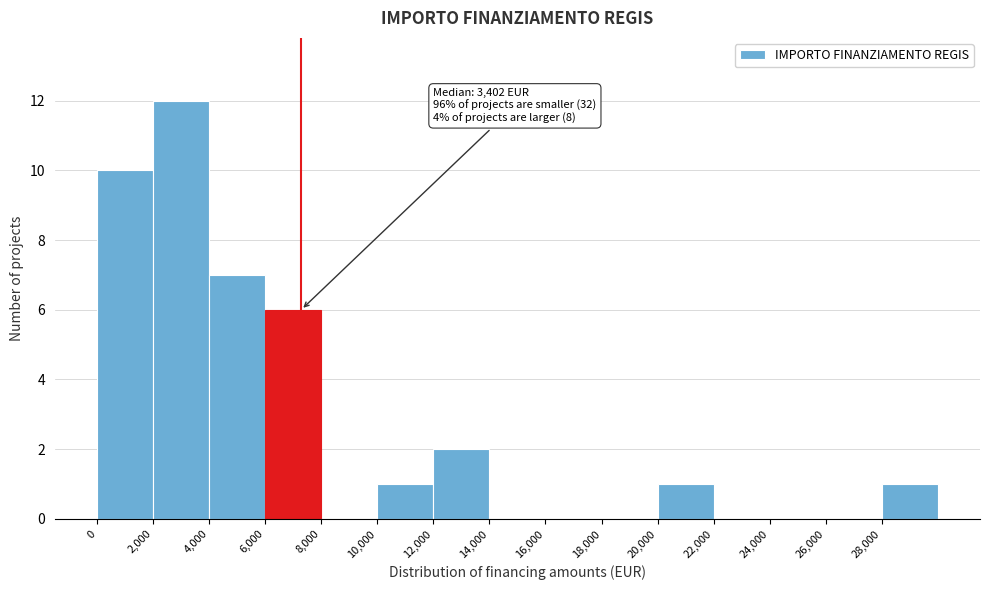

Which range on the x-axis has the tallest bar?

2000 to 4000